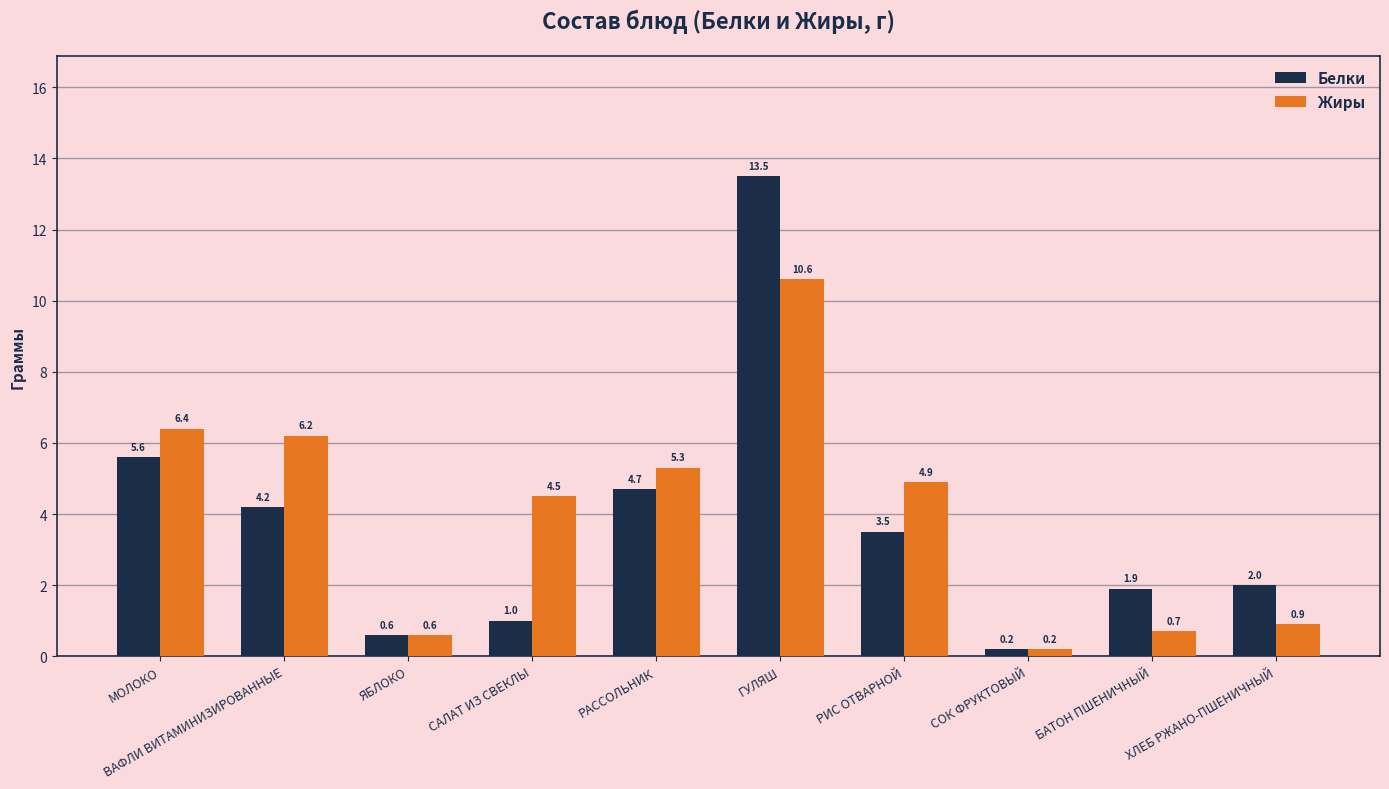

List the series in order of their peak value, lowest first.

Жиры, Белки